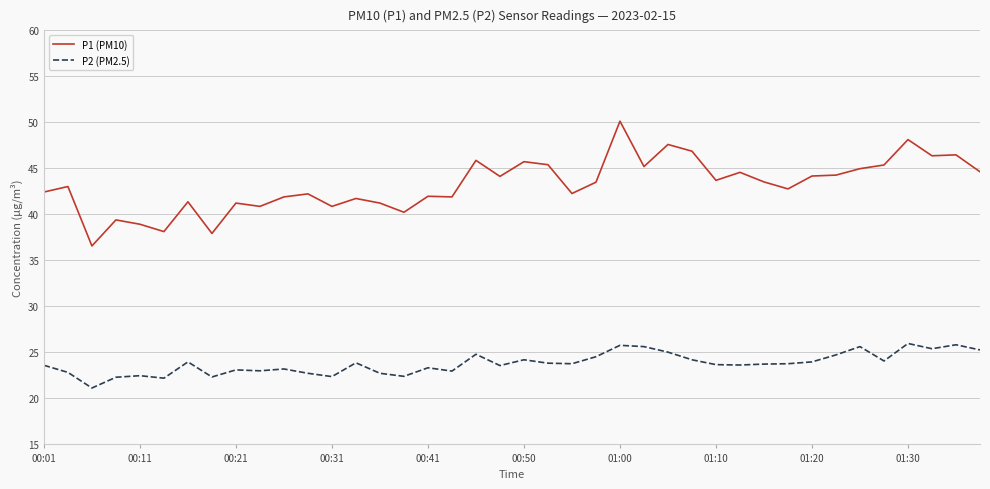

What is the average value of the P2 (PM2.5) series?

23.8